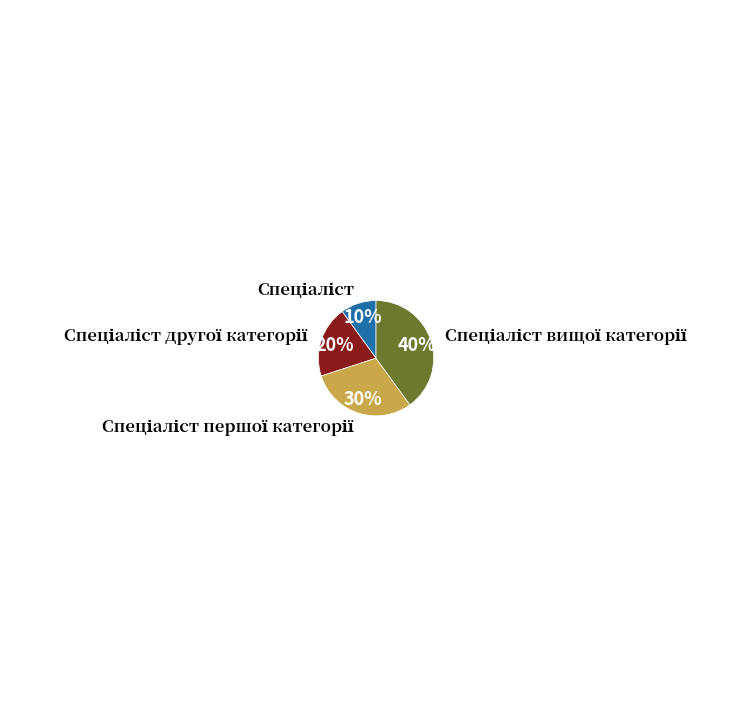

To the nearest percent, what is the difference between the largest and smallest slice percentages?

30%